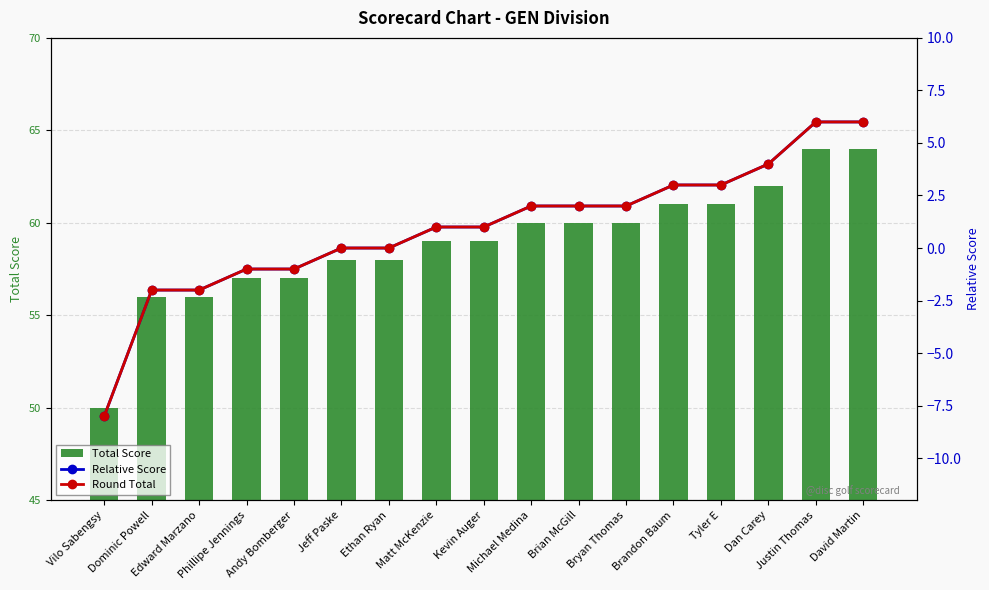

What is the difference between the maximum and second lowest values in the Round Total series?

8